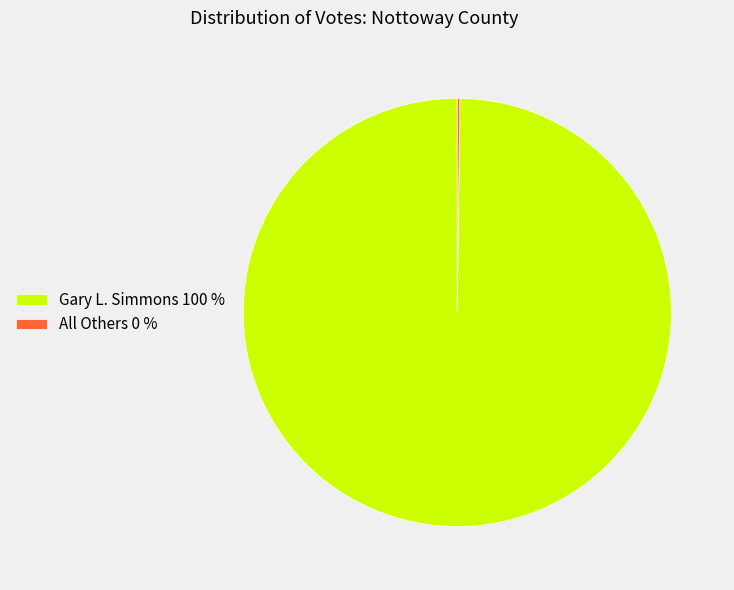

True or false: Gary L. Simmons 100 % accounts for 90% of the total.

False